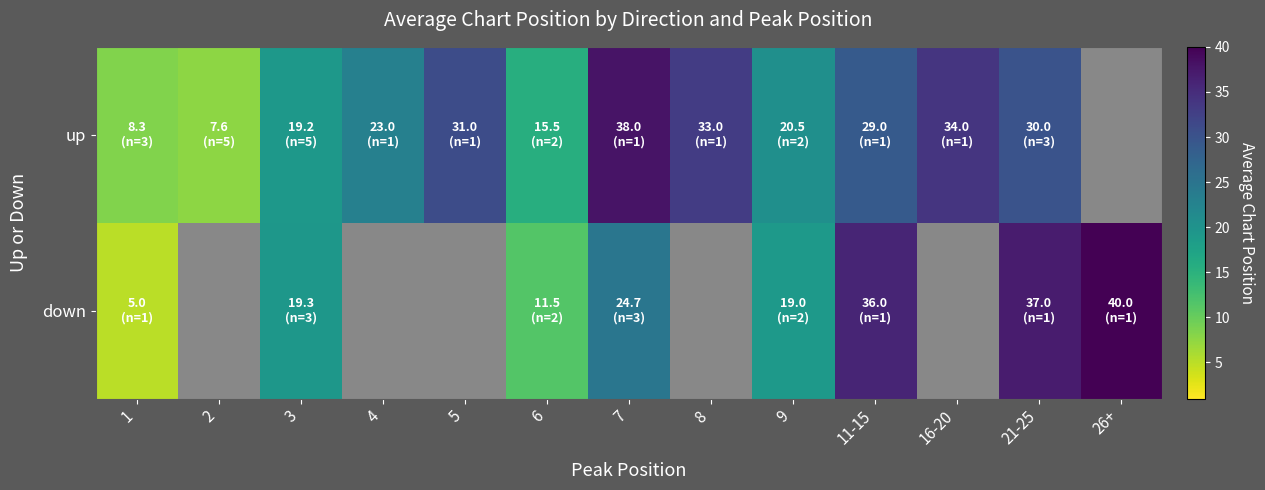

What is the minimum value shown in the chart?

5.0